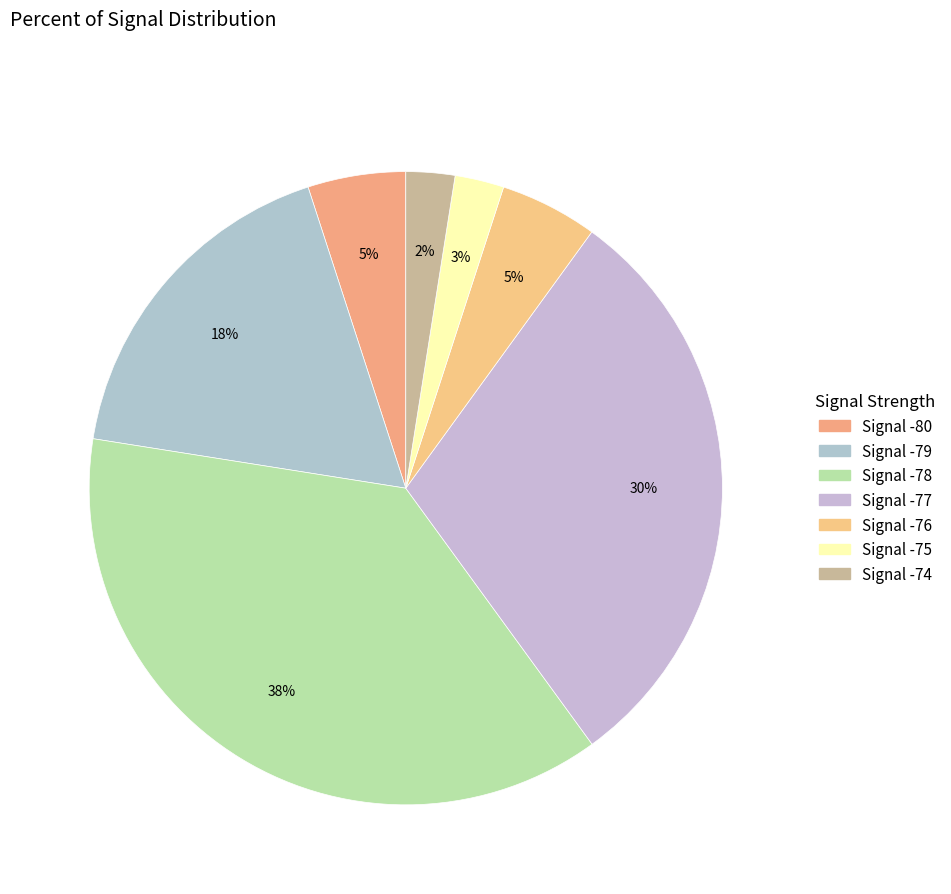

Is there a majority slice in this chart?

No